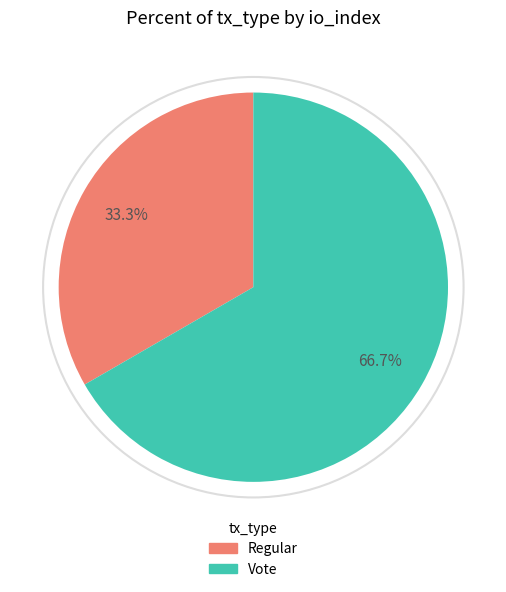

True or false: Vote accounts for 76% of the total.

False